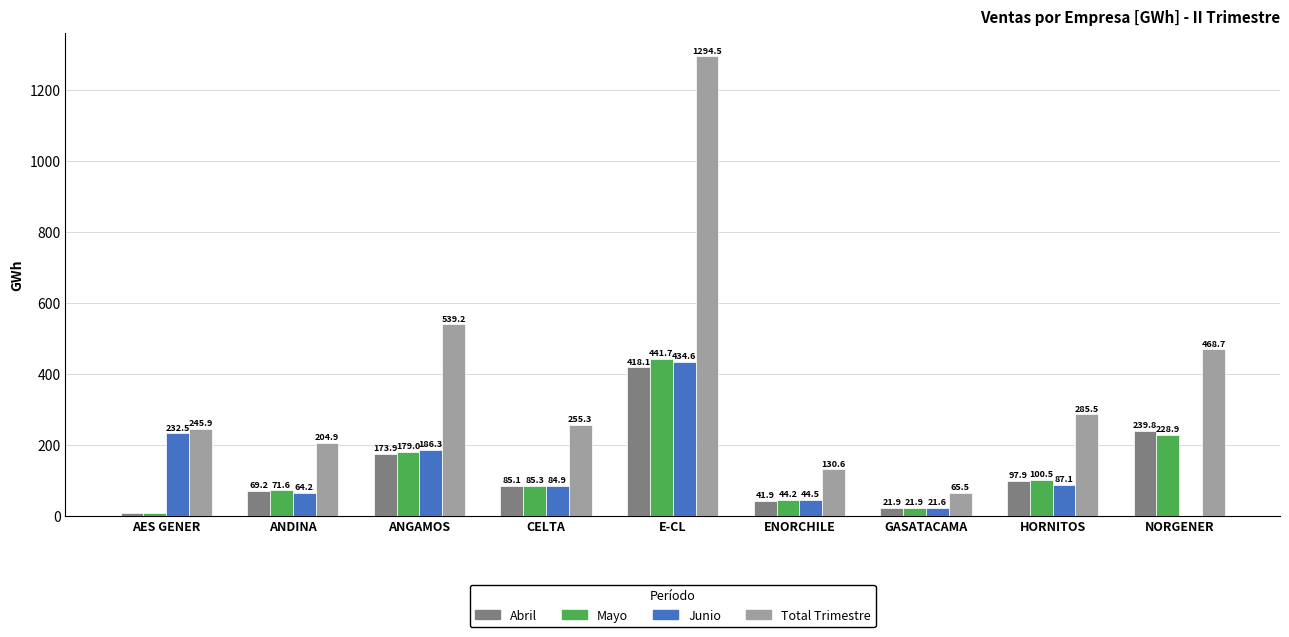

What is the total value across all series at HORNITOS?

571.0